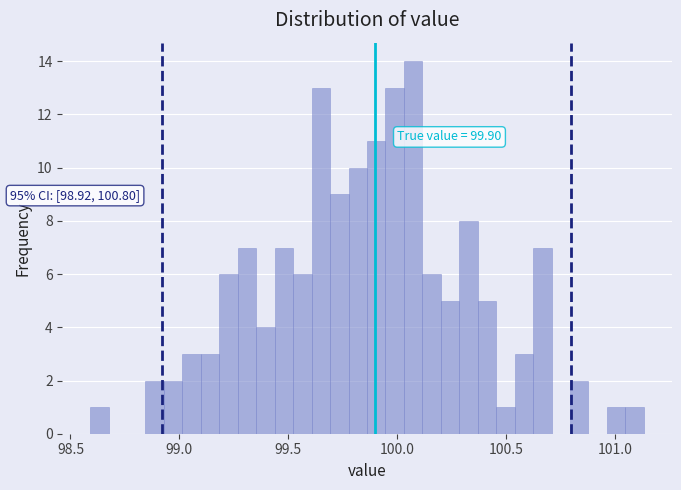

Read against the x-axis, roughly where is the centre of the tallest bar?

100.05